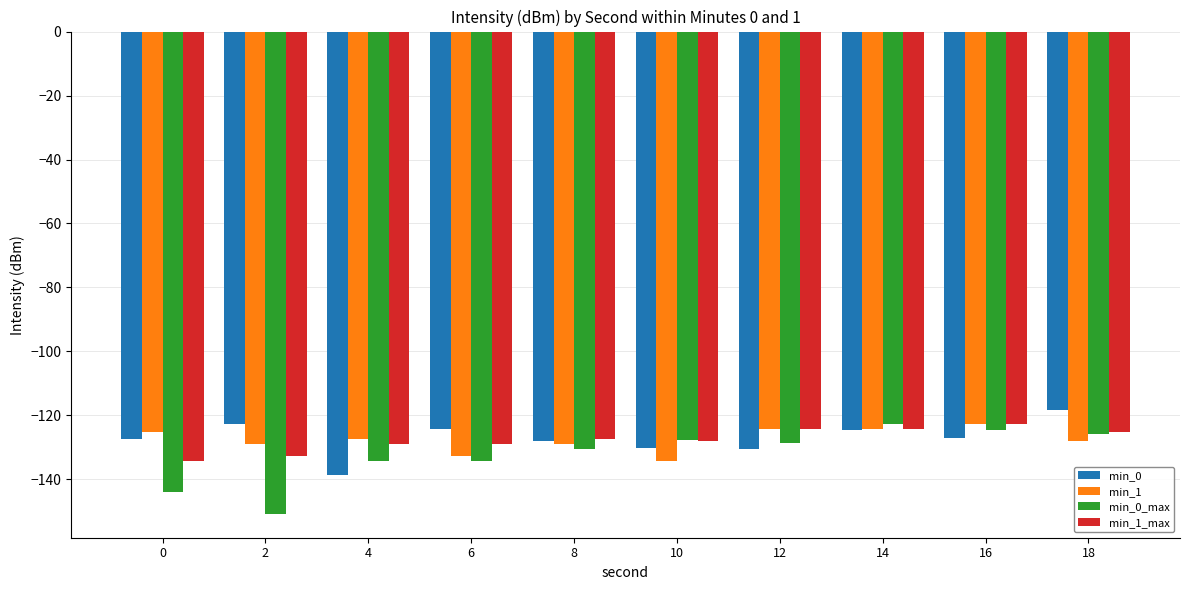

What value does the min_0 series have at 2?

-122.8